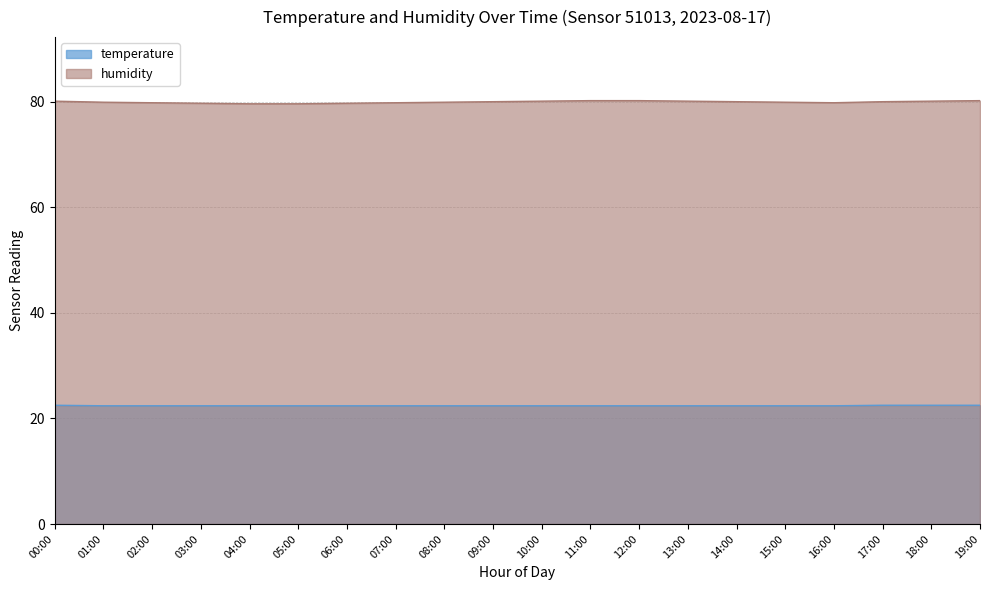

Reading right to left, what are all the values shown in this chart?

temperature: 22.5	22.5	22.5	22.4	22.4	22.4	22.4	22.4	22.4	22.4	22.4	22.4	22.4	22.4	22.4	22.4	22.4	22.4	22.4	22.5
humidity: 80.2	80.1	80.0	79.8	79.9	80.0	80.1	80.2	80.2	80.1	80.0	79.9	79.8	79.7	79.6	79.6	79.7	79.8	79.9	80.1